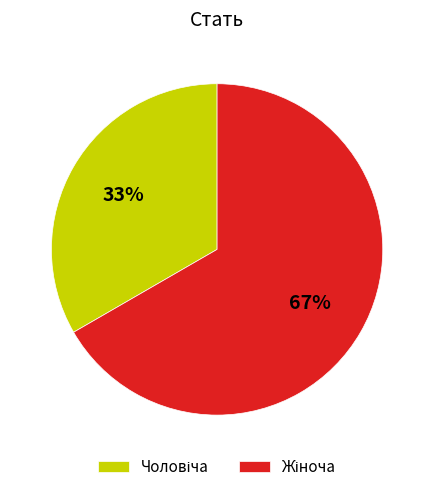

To the nearest percent, what is the average slice percentage?

50%